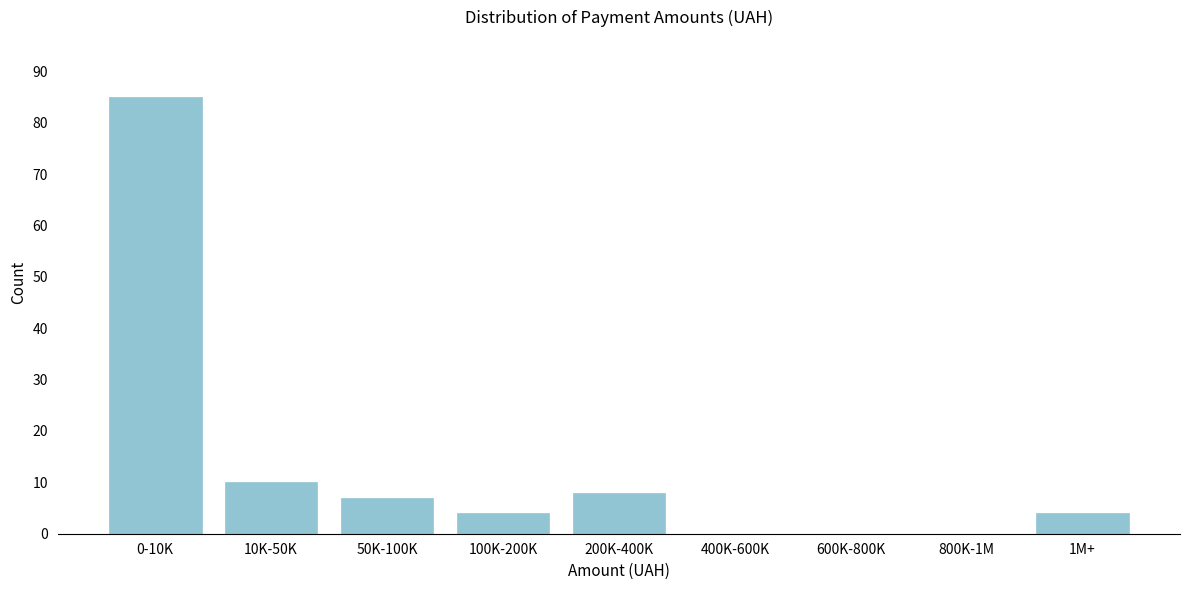

Reading left to right, list all the values displayed in this chart.

0-10K=85	10K-50K=10	50K-100K=7	100K-200K=4	200K-400K=8	400K-600K=0	600K-800K=0	800K-1M=0	1M+=4